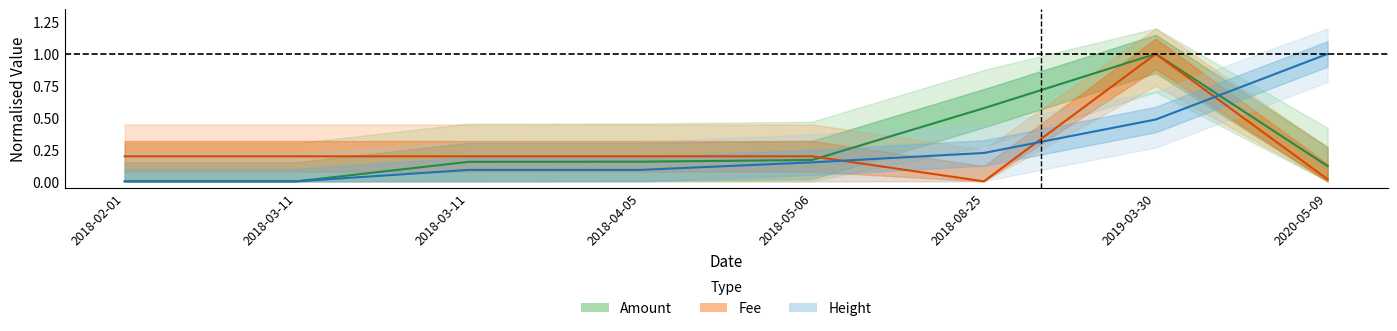

How many values in Fee are above zero?

7